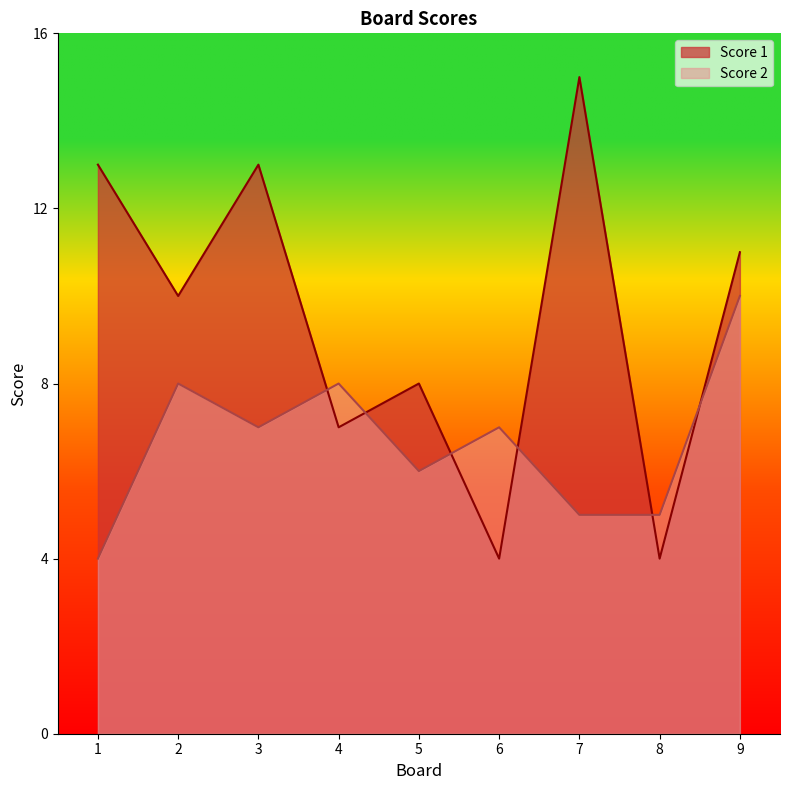

Does the chart display data point markers on the line(s)?

No